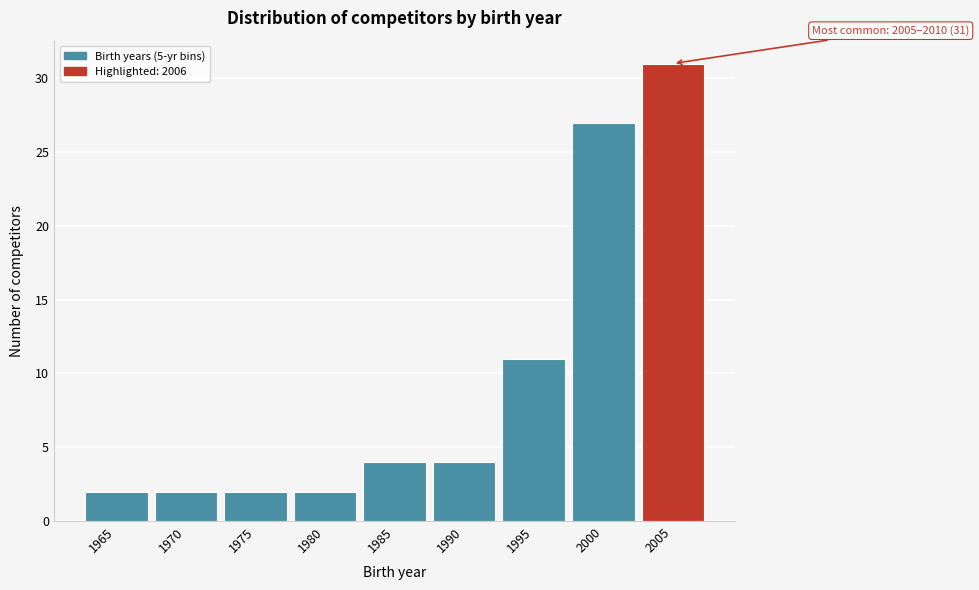

Reading left to right, list all the values displayed in this chart.

1965=2	1970=2	1975=2	1980=2	1985=4	1990=4	1995=11	2000=27	2005=31